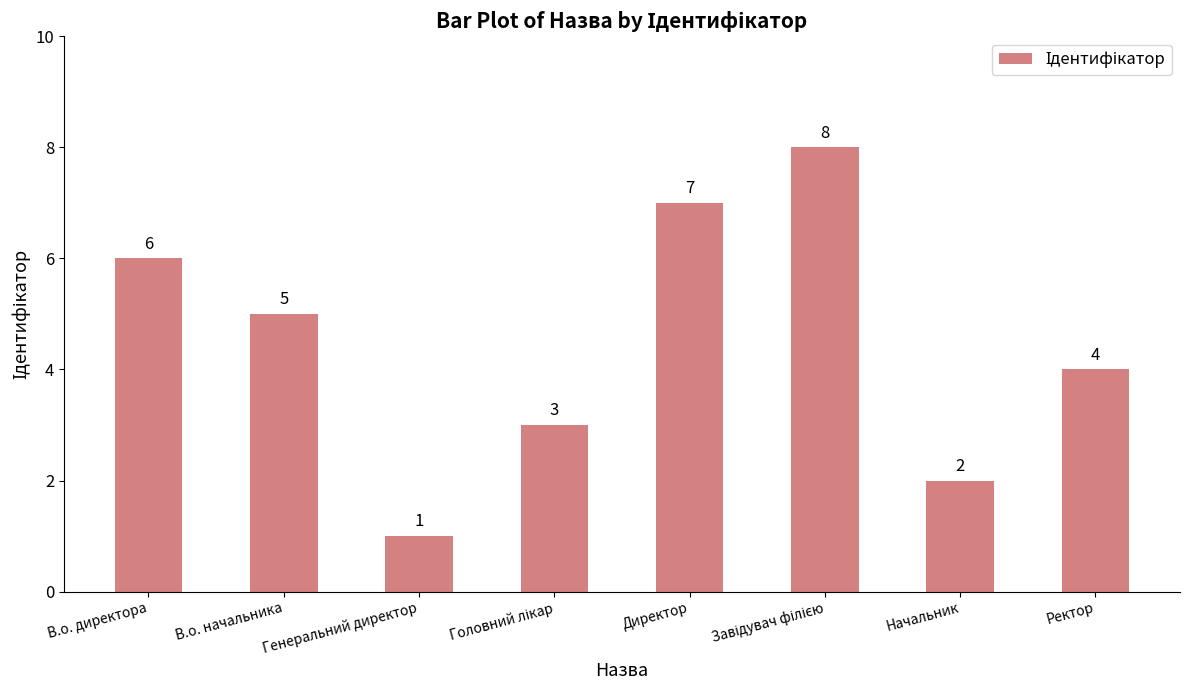

The chart shows a value of 3 at В.о. директора. True or false?

False